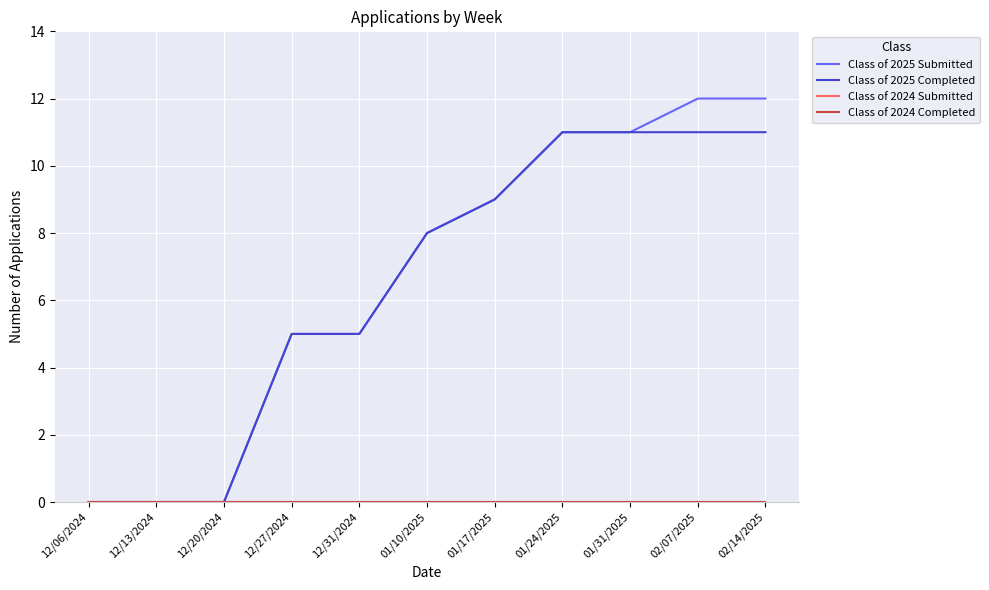

Reading left to right, transcribe all the data shown in this chart.

Class of 2025 Submitted: 12/06/2024=0	12/13/2024=0	12/20/2024=0	12/27/2024=5	12/31/2024=5	01/10/2025=8	01/17/2025=9	01/24/2025=11	01/31/2025=11	02/07/2025=12	02/14/2025=12
Class of 2025 Completed: 12/06/2024=0	12/13/2024=0	12/20/2024=0	12/27/2024=5	12/31/2024=5	01/10/2025=8	01/17/2025=9	01/24/2025=11	01/31/2025=11	02/07/2025=11	02/14/2025=11
Class of 2024 Submitted: 12/06/2024=0	12/13/2024=0	12/20/2024=0	12/27/2024=0	12/31/2024=0	01/10/2025=0	01/17/2025=0	01/24/2025=0	01/31/2025=0	02/07/2025=0	02/14/2025=0
Class of 2024 Completed: 12/06/2024=0	12/13/2024=0	12/20/2024=0	12/27/2024=0	12/31/2024=0	01/10/2025=0	01/17/2025=0	01/24/2025=0	01/31/2025=0	02/07/2025=0	02/14/2025=0